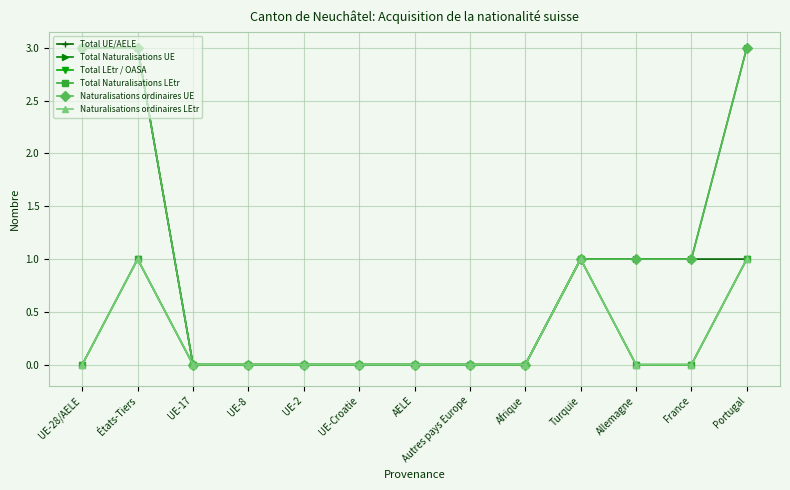

Which has a higher value, Allemagne or Portugal?

Allemagne